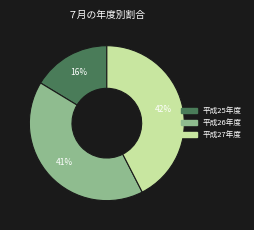

What is the smallest slice in the pie chart?

平成25年度